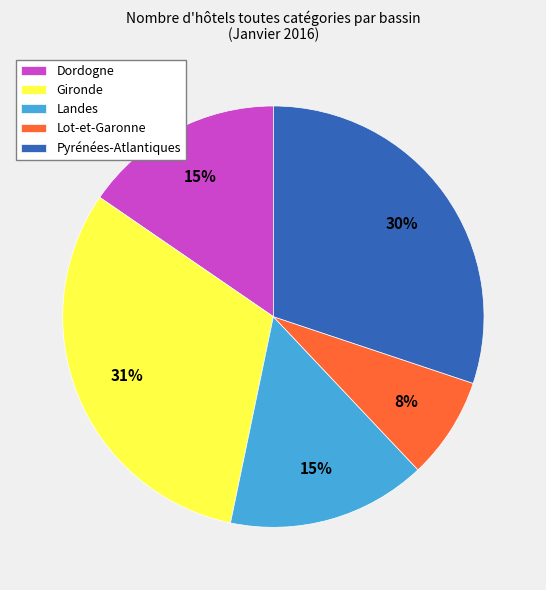

Which has a higher value, Dordogne or Gironde?

Gironde